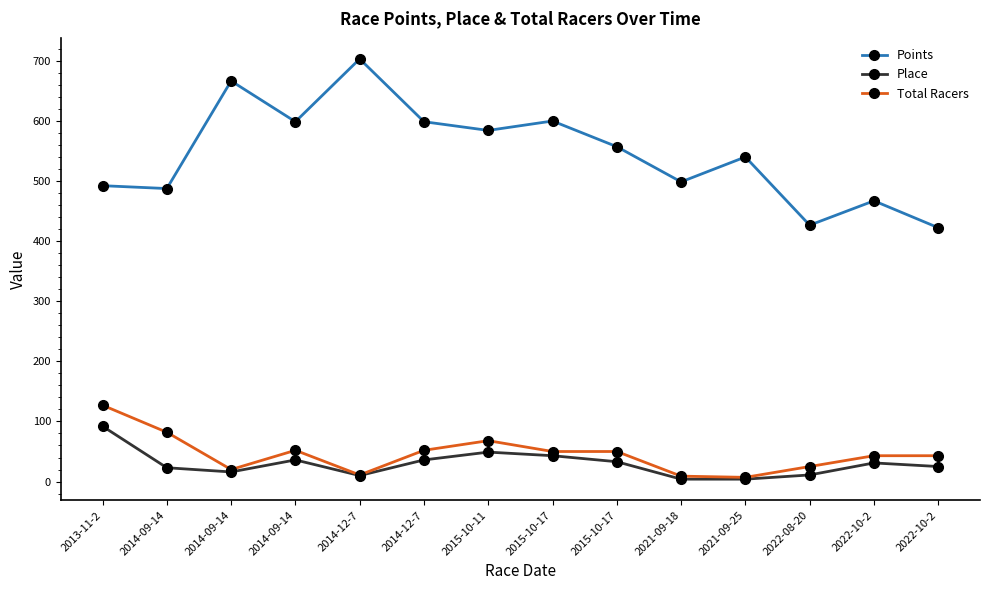

How many series are shown in this chart?

3